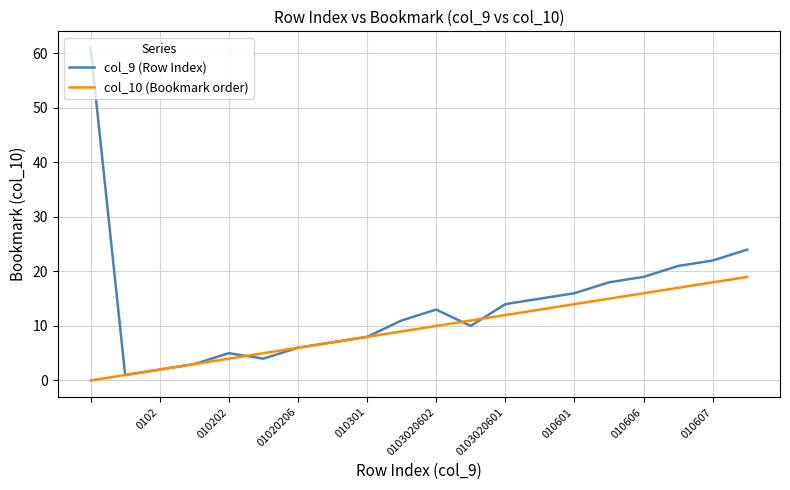

What is the sum of all col_9 (Row Index) values?

280